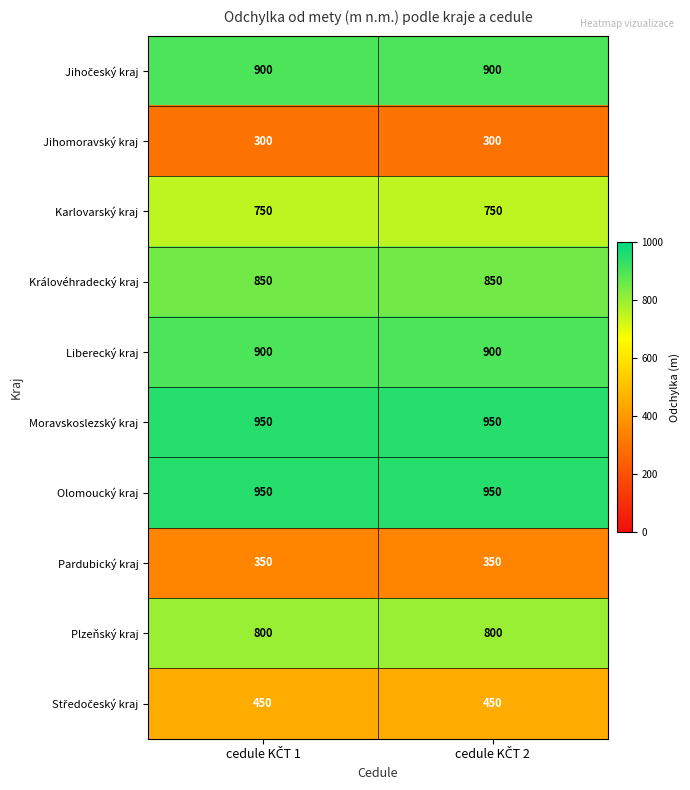

What is the sum of all Karlovarský kraj values?

1500